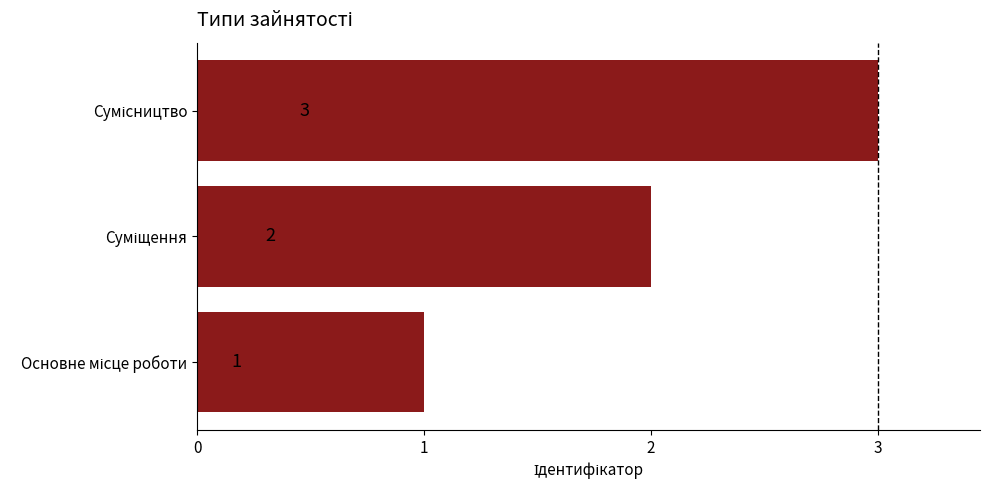

What is the sum of all values?

6